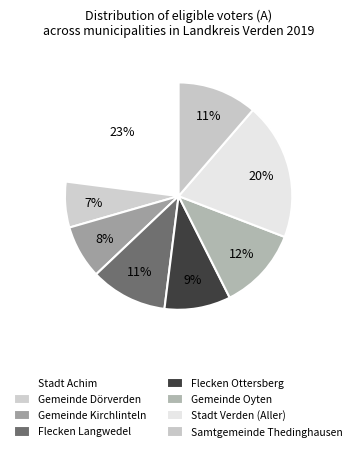

What is the ratio of the value at Stadt Verden (Aller) to the value at Gemeinde Kirchlinteln?

2.6